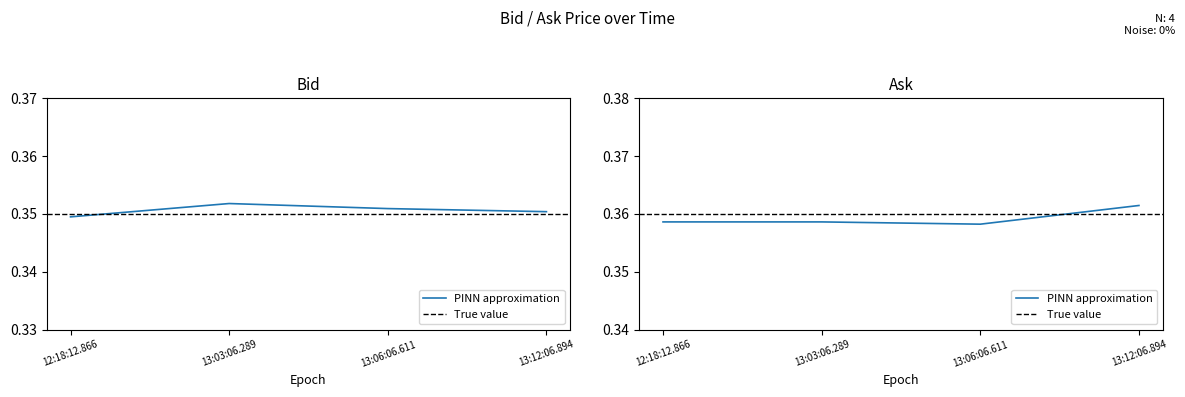

Reading right to left, extract all data points from this chart.

Bid: 13:12:06.894=0.3	13:06:06.611=0.3	13:03:06.289=0.3	12:18:12.866=0.3
Ask: 13:12:06.894=0.4	13:06:06.611=0.4	13:03:06.289=0.4	12:18:12.866=0.4